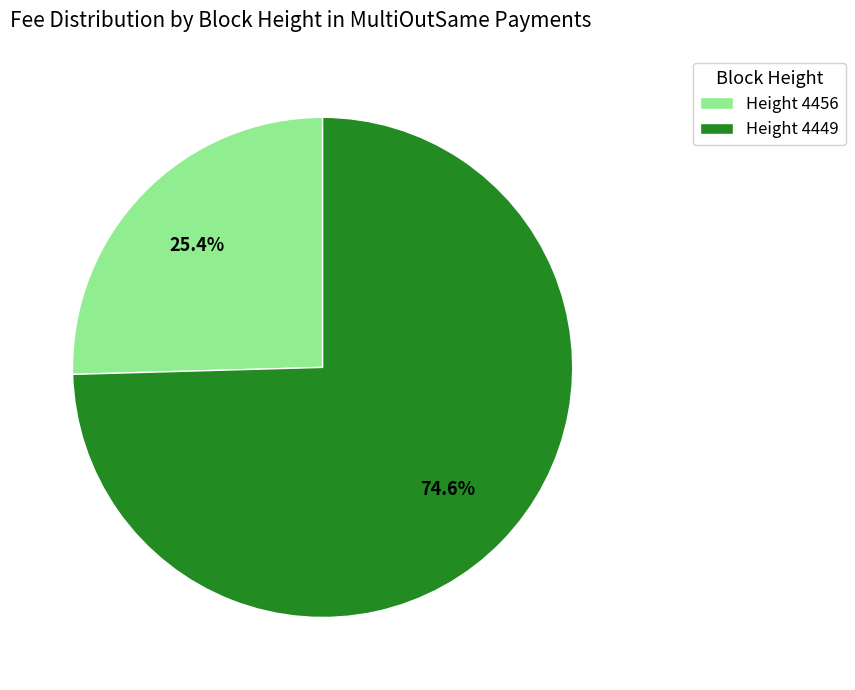

Rank the categories by value from highest to lowest.

Height 4449, Height 4456